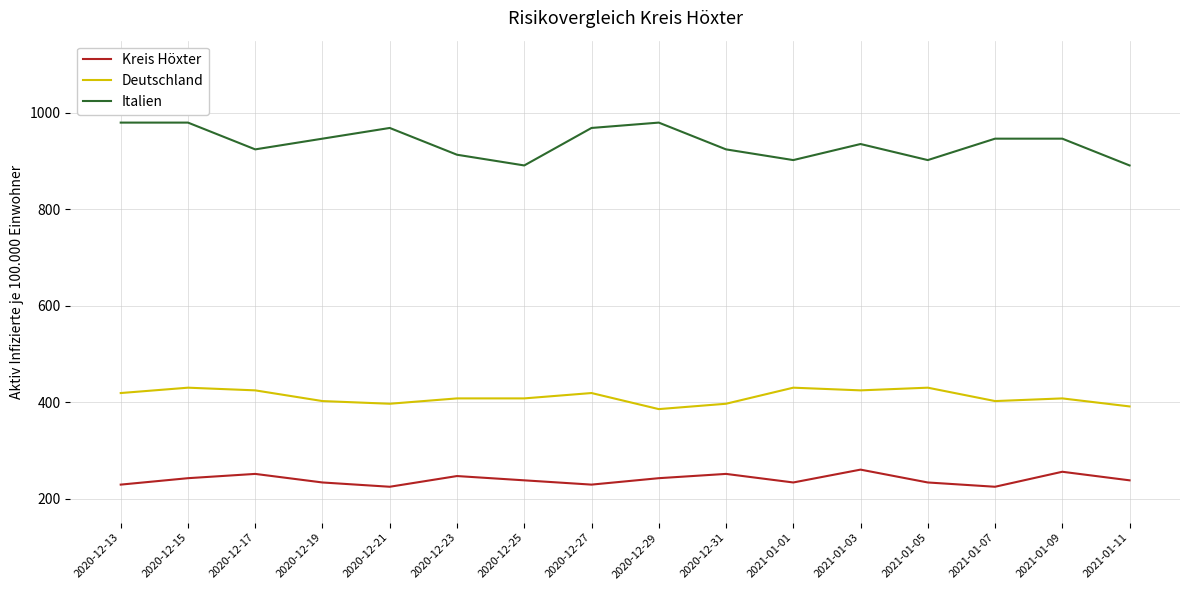

Rank the series by their average value, from highest to lowest.

Italien, Deutschland, Kreis Höxter